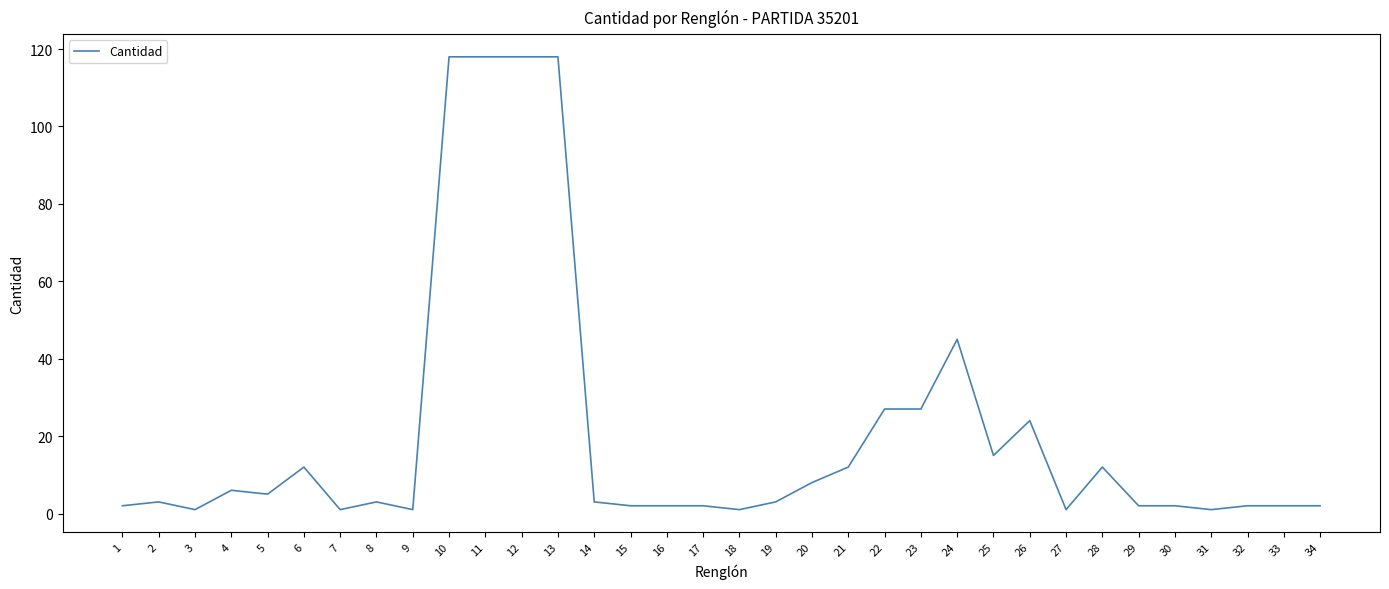

What is the ratio of the value at 12 to the value at 21?

9.8